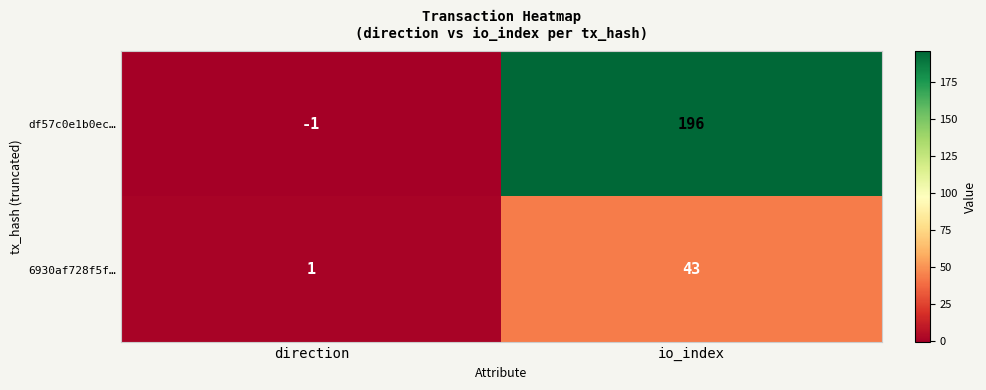

True or false: df57c0e1b0ec… has a value of -1 at direction.

True